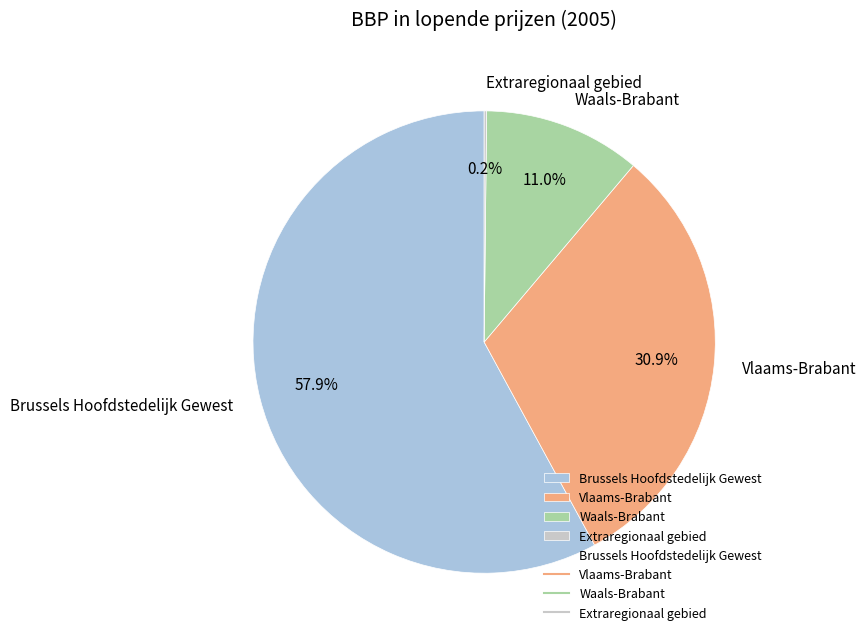

True or false: Waals-Brabant accounts for 11% of the total.

True